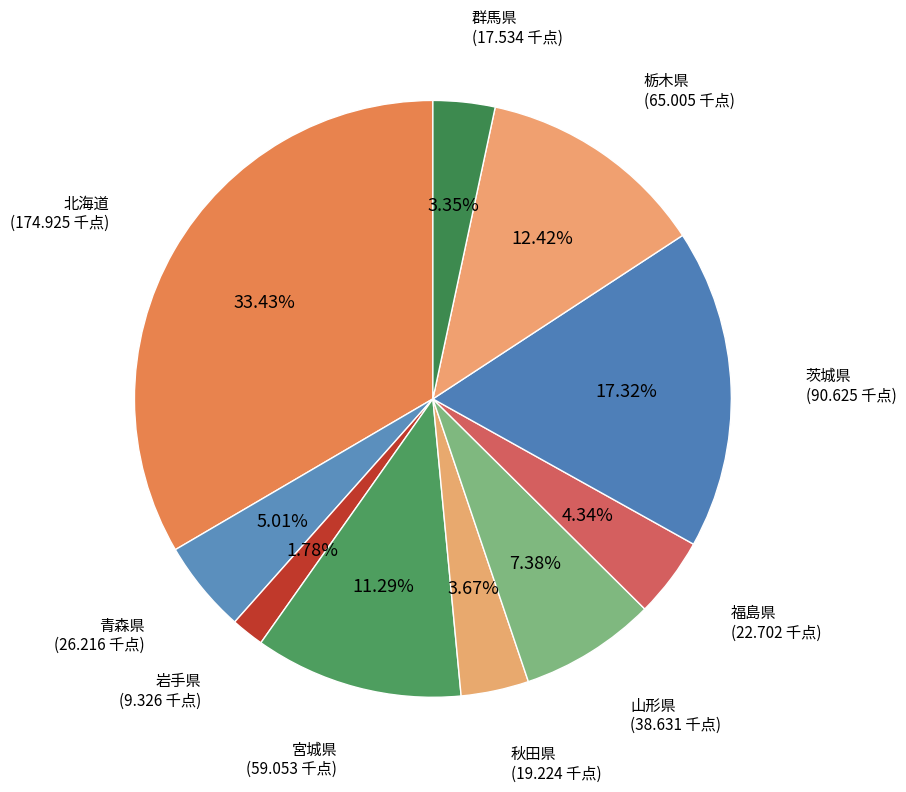

How many segments does this pie chart have?

10